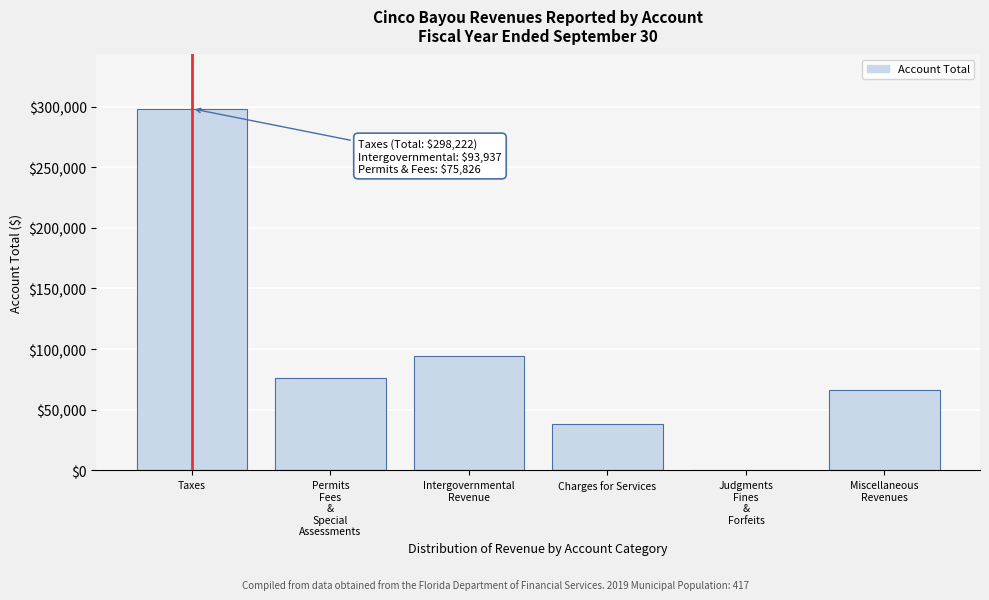

What is the sum of all values?

571865